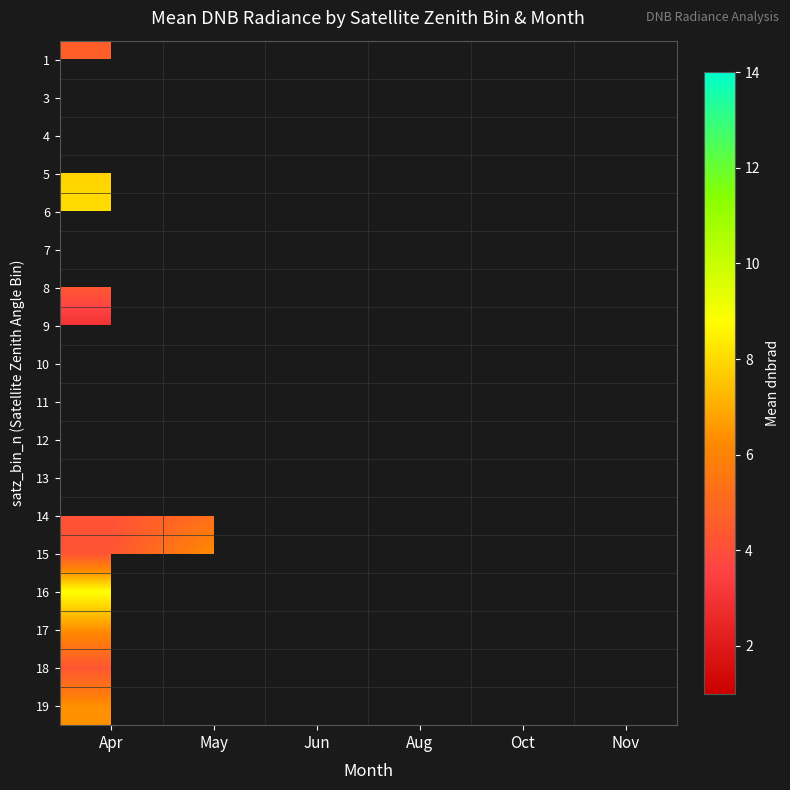

How many series are shown in this chart?

18